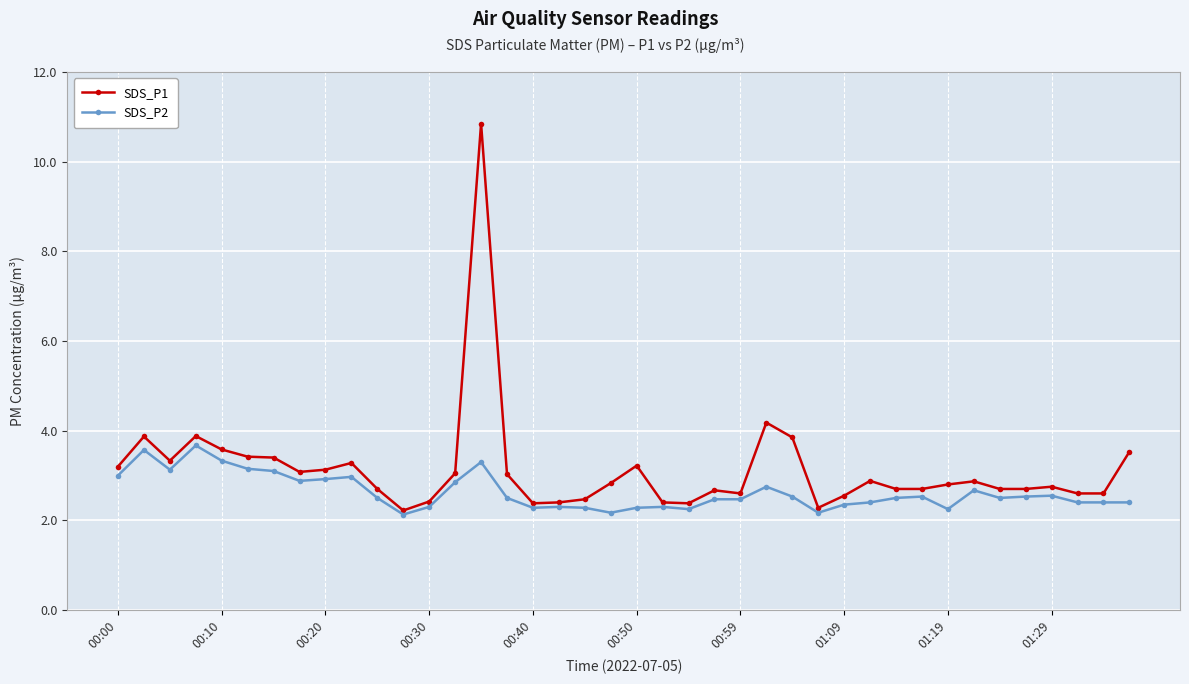

What is the average value of the SDS_P2 series?

2.6